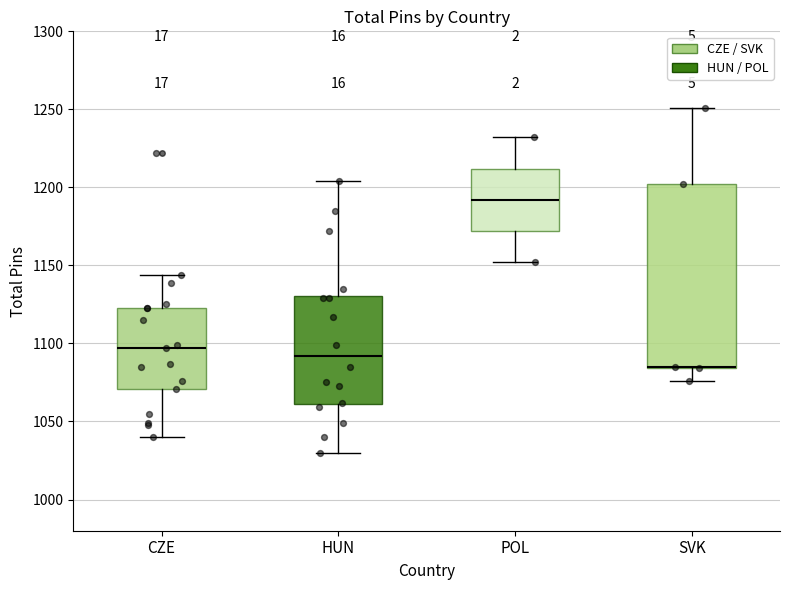

Reading left to right, transcribe this box plot: for each box, give where its median line is, the range the box spans, and where its two whiskers end, as read against the y-axis. The values are not printed on the chart, so give them approximately, as read against the axis.

CZE: median 1095, box 1070 to 1125, whiskers 1040 to 1145
HUN: median 1090, box 1060 to 1130, whiskers 1030 to 1205
POL: median 1190, box 1170 to 1210, whiskers 1150 to 1230
SVK: median 1085 (drawn on the box's lower edge), box 1085 to 1200, whiskers 1075 to 1250